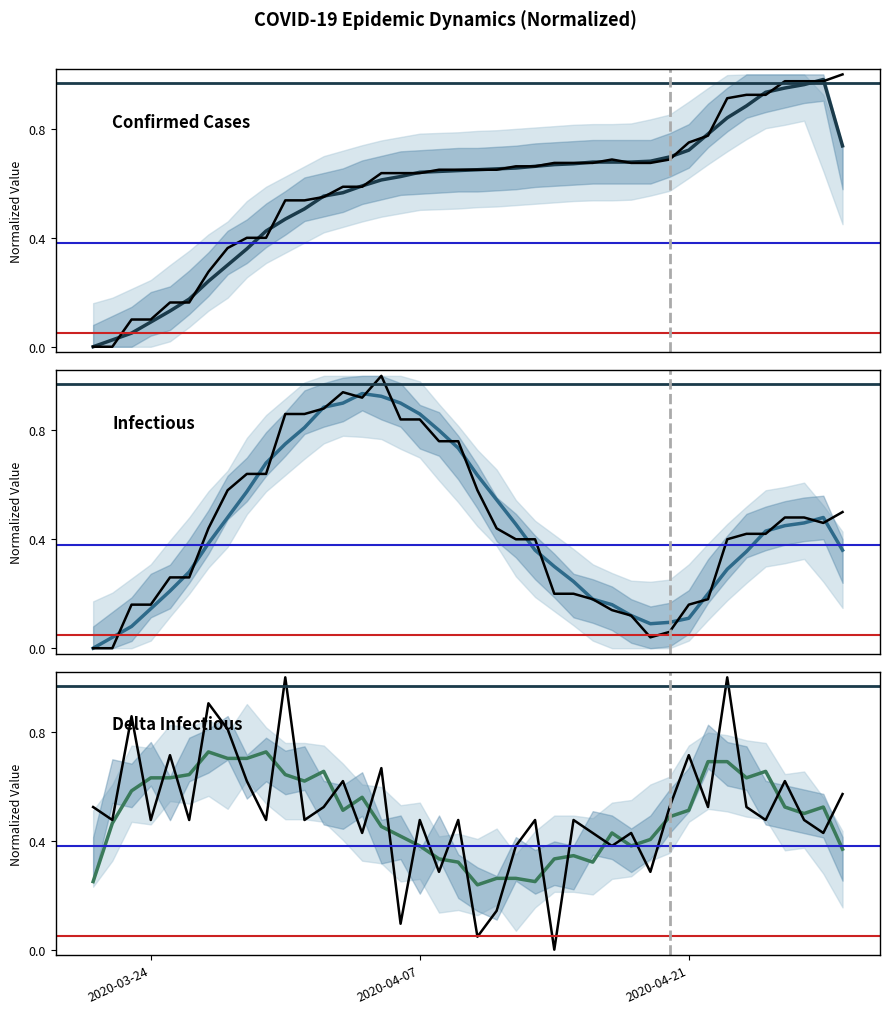

Which series ends up on top after the final intersection of Confirmed Cases and Delta Infectious?

Confirmed Cases